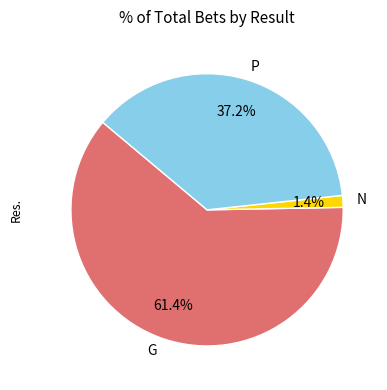

What percentage is the P slice, to the nearest percent?

37%